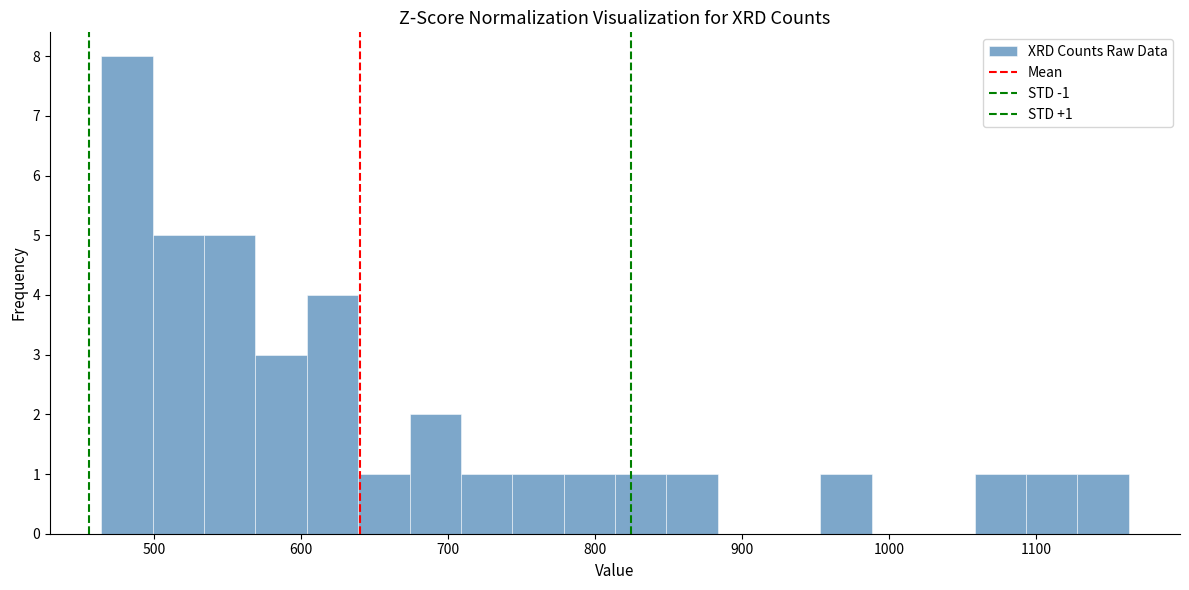

Read against the x-axis, roughly where is the centre of the tallest bar?

480